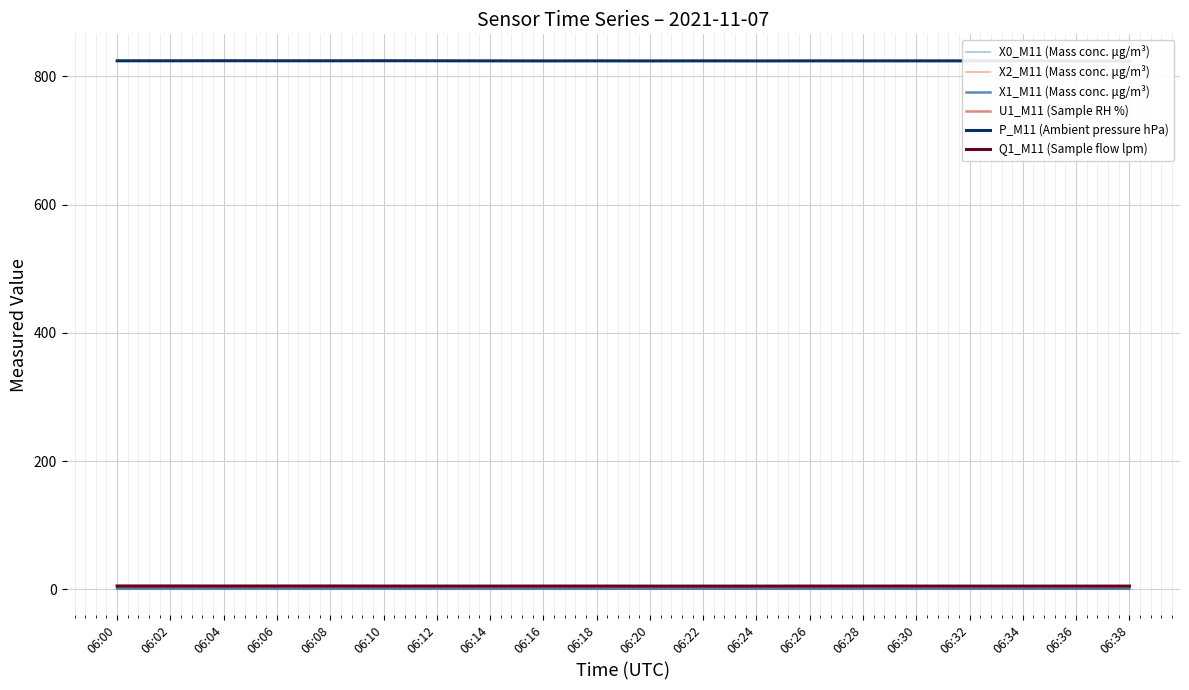

The X1_M11 (Mass conc. μg/m³) series shows 1.0 at 06:02. True or false?

True